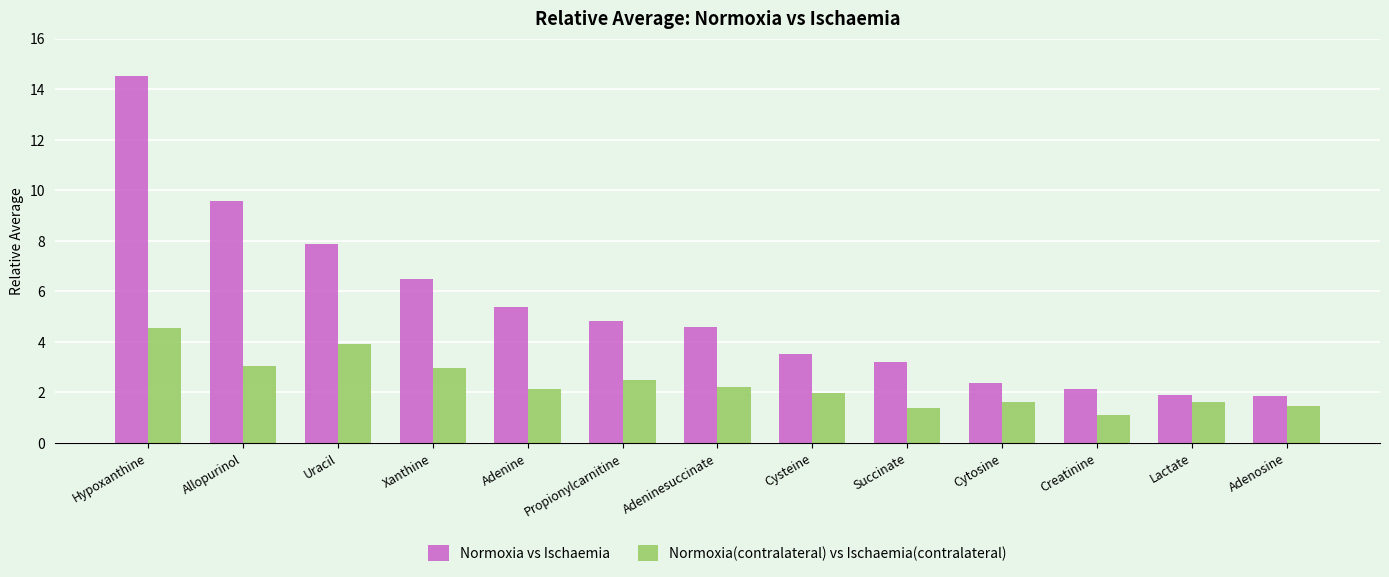

Are the bars grouped side by side (vs. stacked)?

Yes